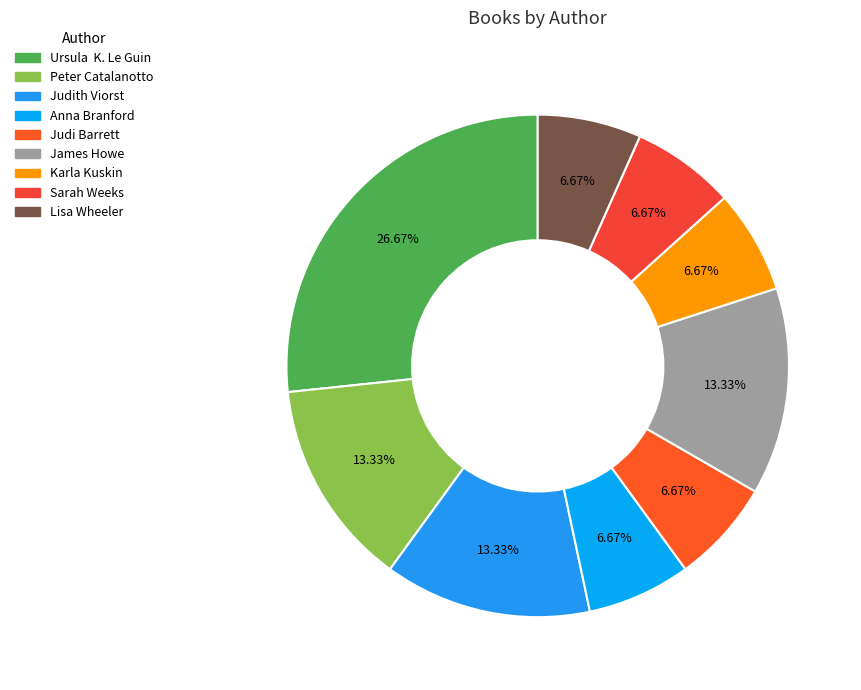

Which category has the smallest portion of the pie?

Anna Branford (83474903)